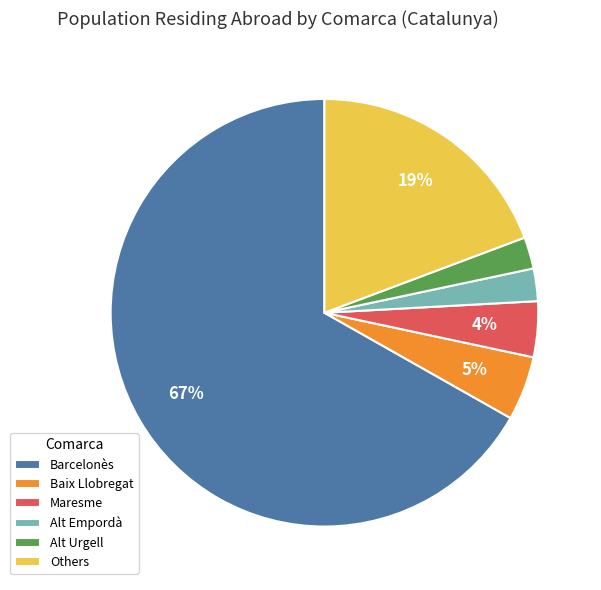

Which has a higher value, Others or Alt Urgell?

Others